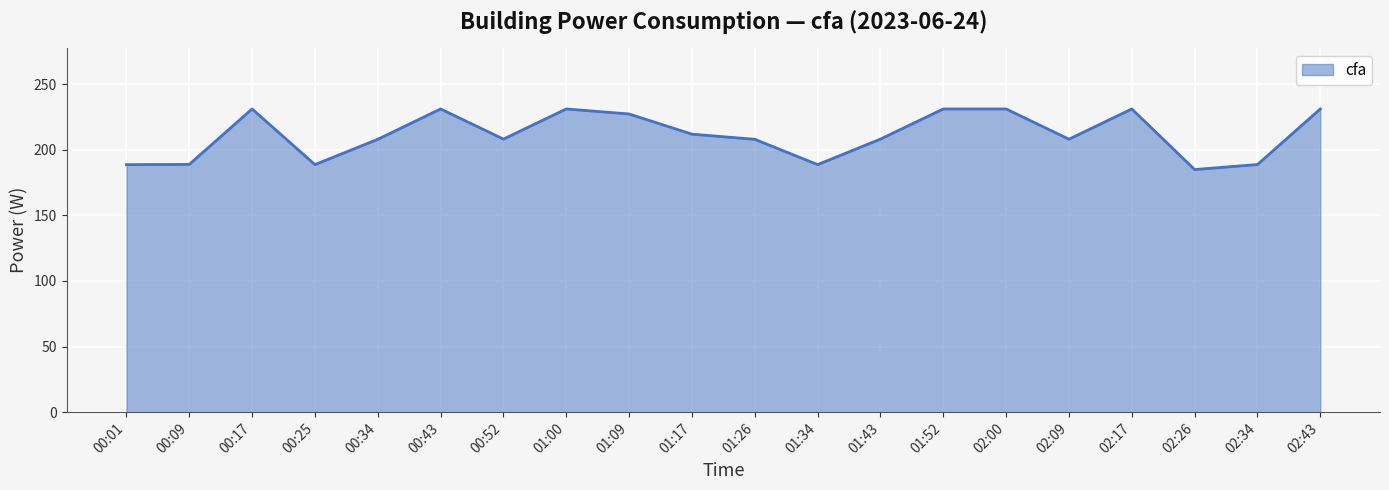

At which category does the chart reach its minimum across all series?

02:26